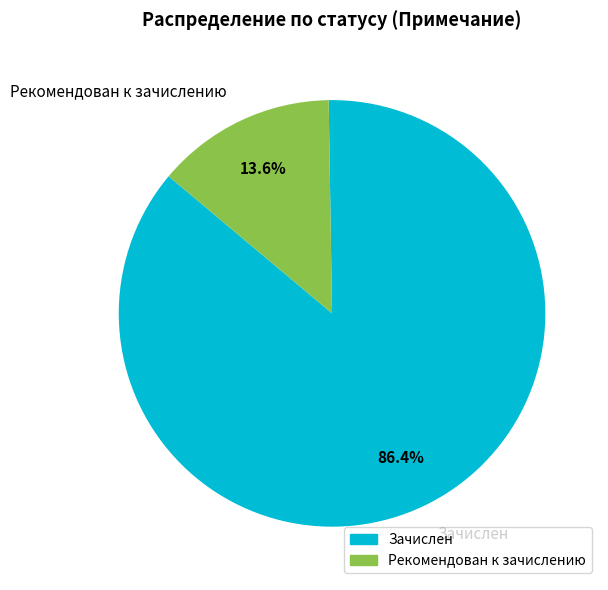

Is Рекомендован к зачислению the majority of the pie?

No